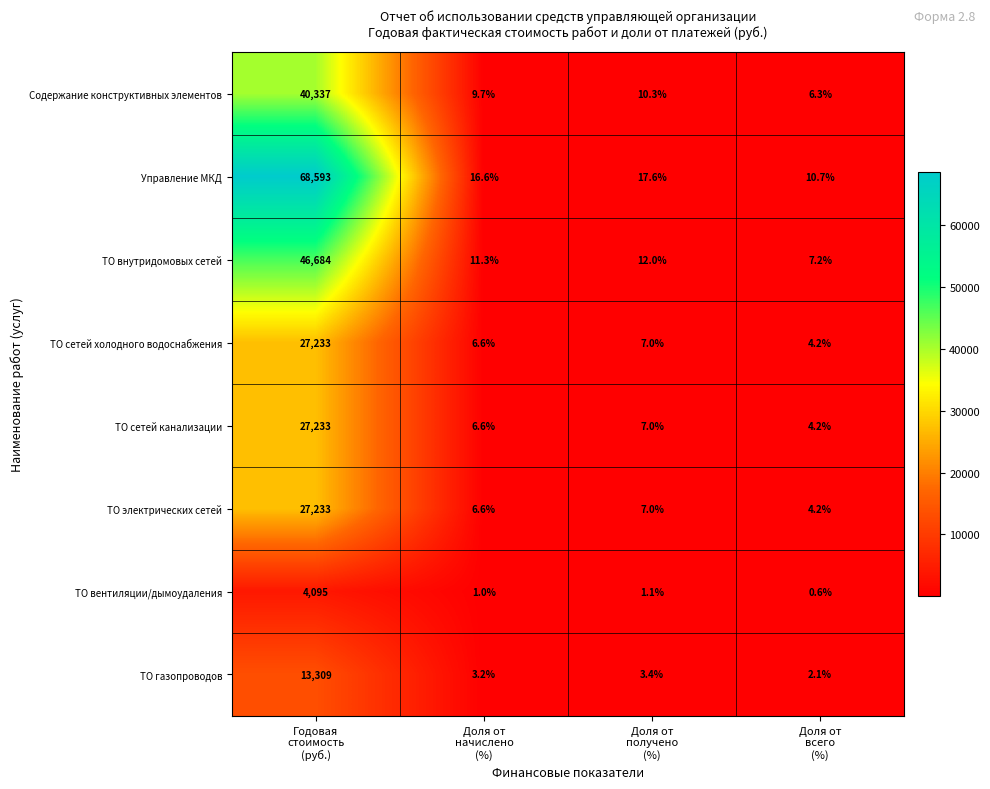

What is the difference between the second highest and minimum values in the ТО сетей канализации series?

2.8